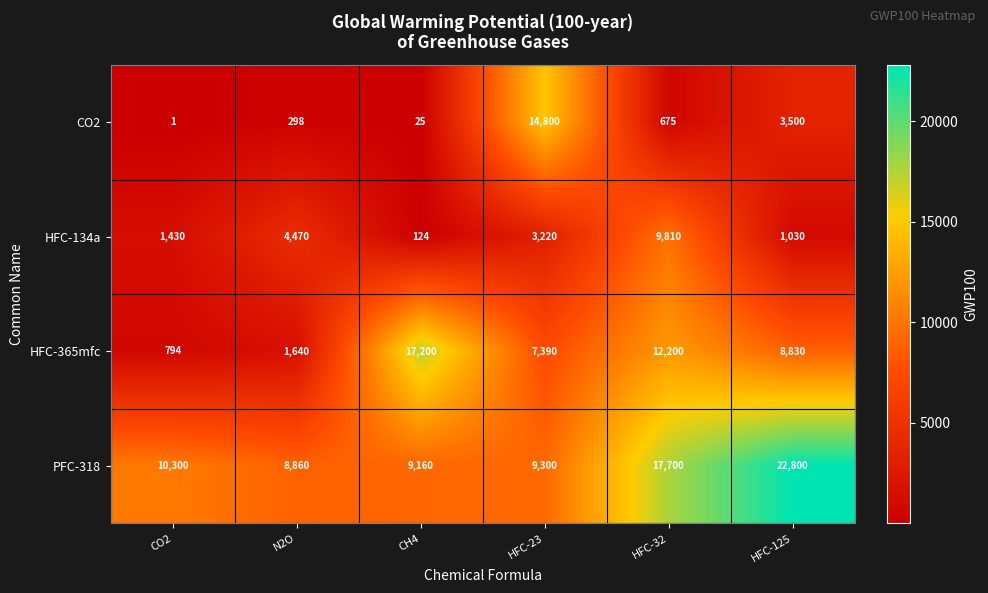

At which category does the chart reach its peak across all series?

HFC-125